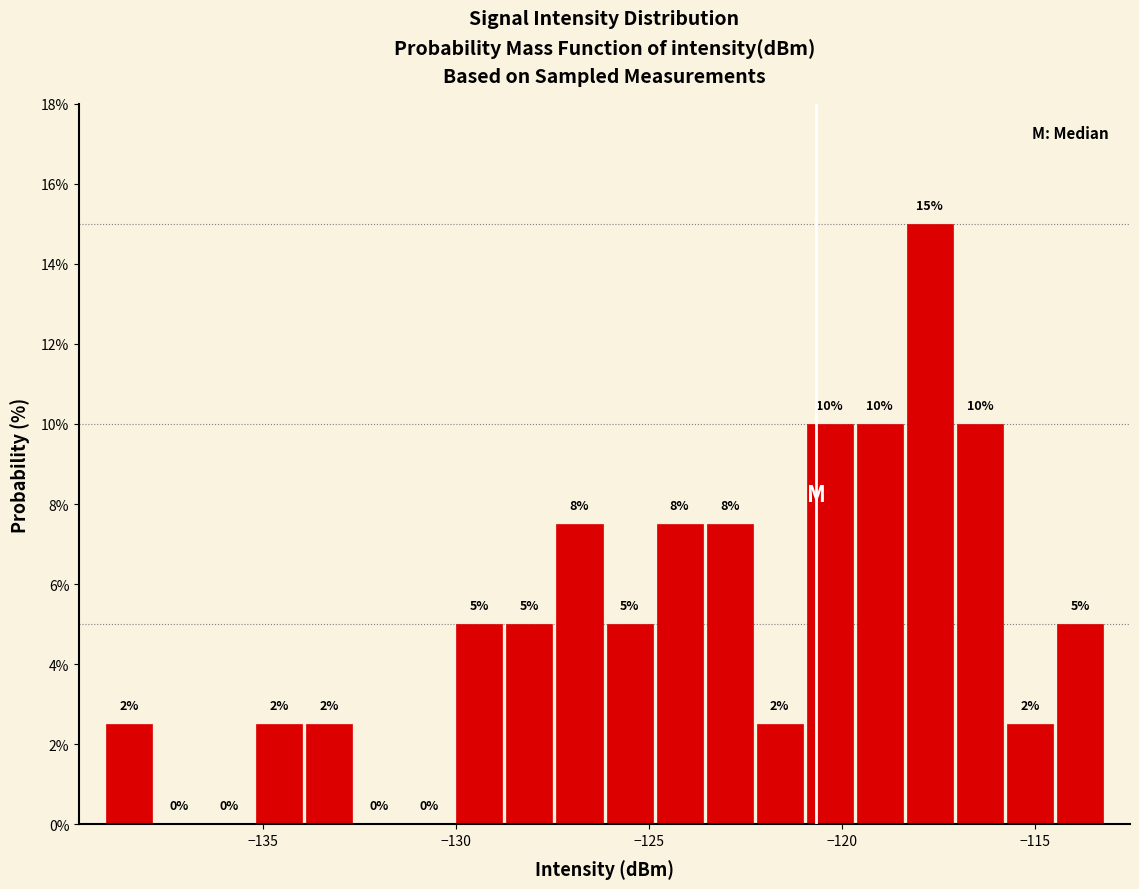

Read against the x-axis, roughly where is the centre of the tallest bar?

-117.5